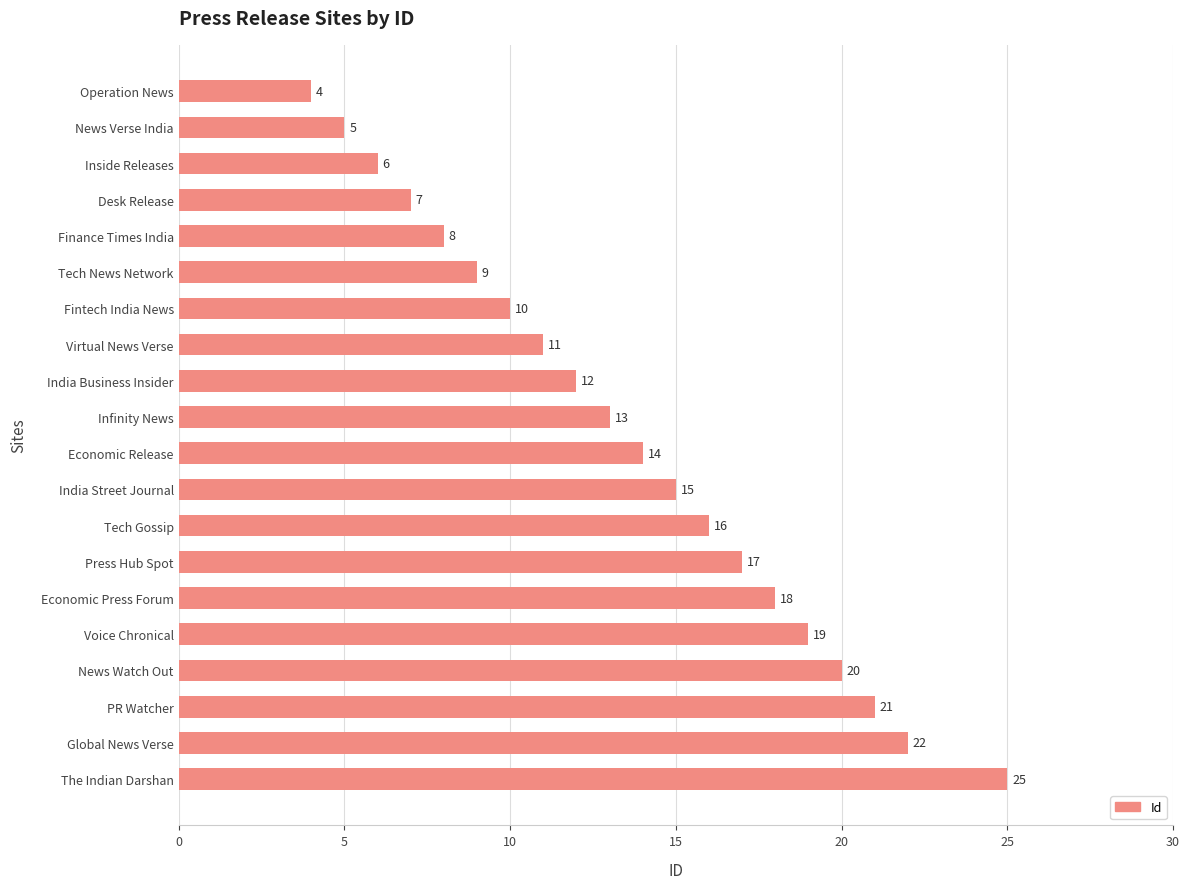

How many distinct data groups are displayed?

1